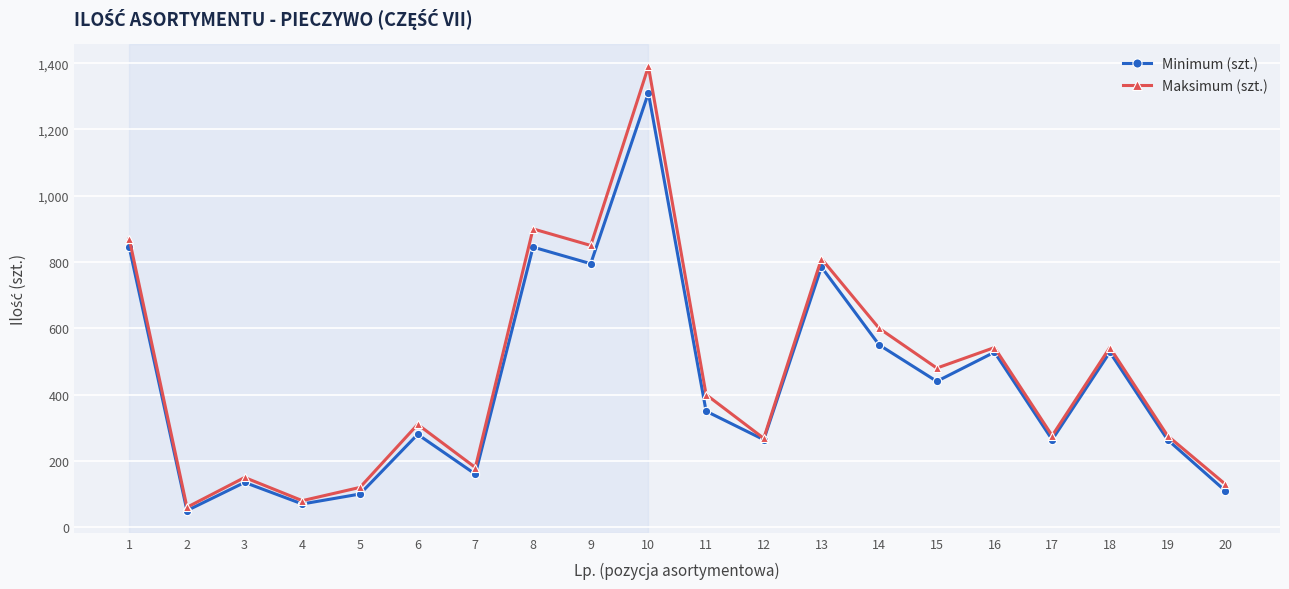

The value of Maksimum (szt.) at 16 is 542. True or false?

True